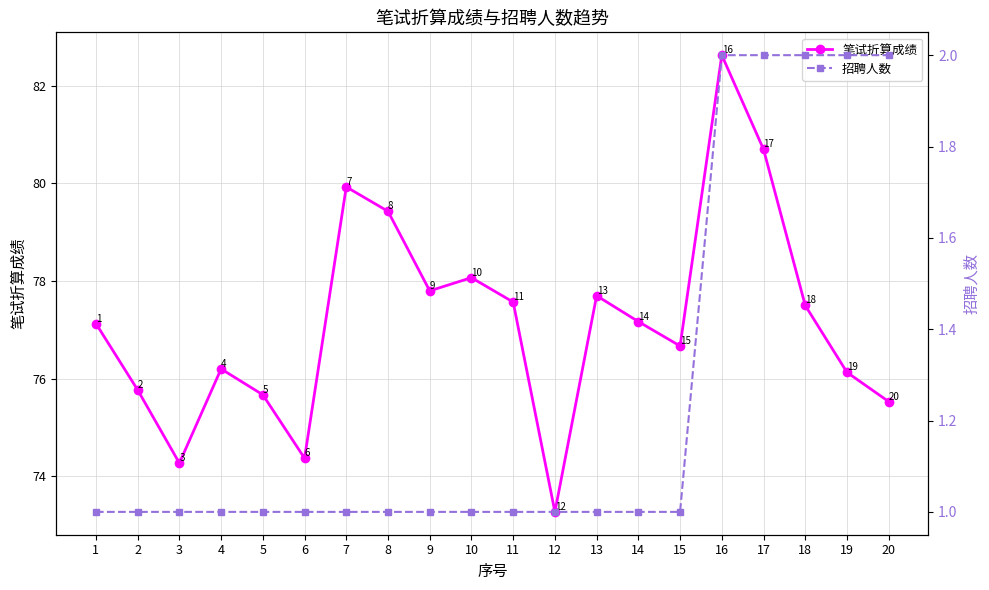

What is the total value across all series at 2?

76.8